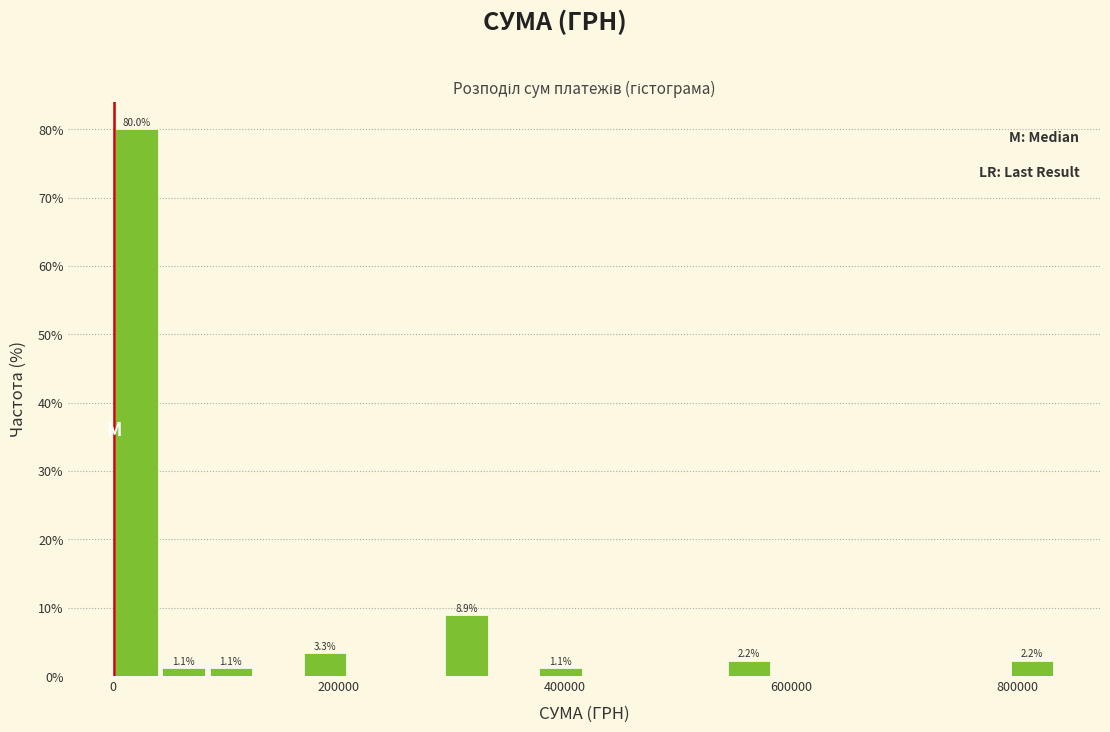

Read against the x-axis, roughly where is the centre of the tallest bar?

20000